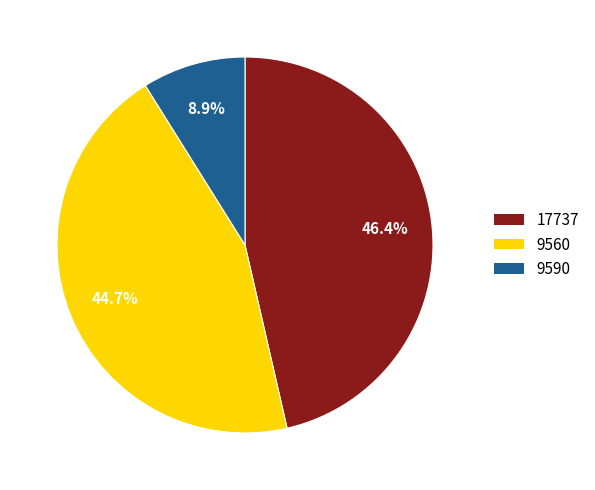

To the nearest percent, what is the average slice percentage?

33%